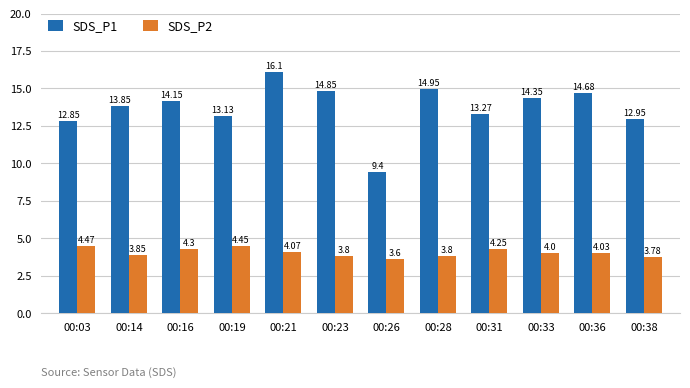

List the series in order of their peak value, lowest first.

SDS_P2, SDS_P1